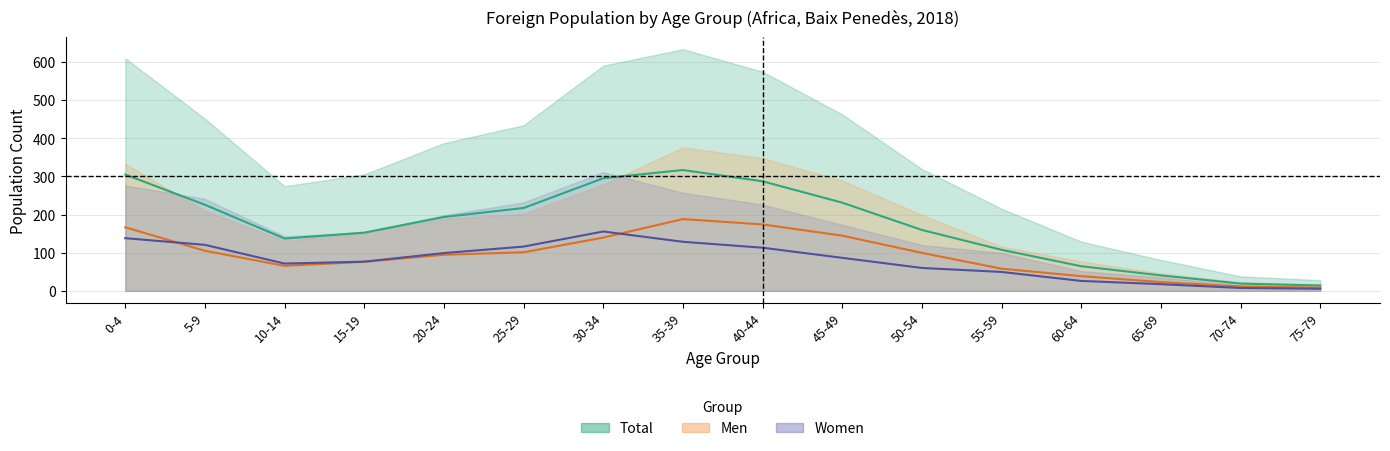

True or false: Men has a value of 65.5 at 10-14.

True